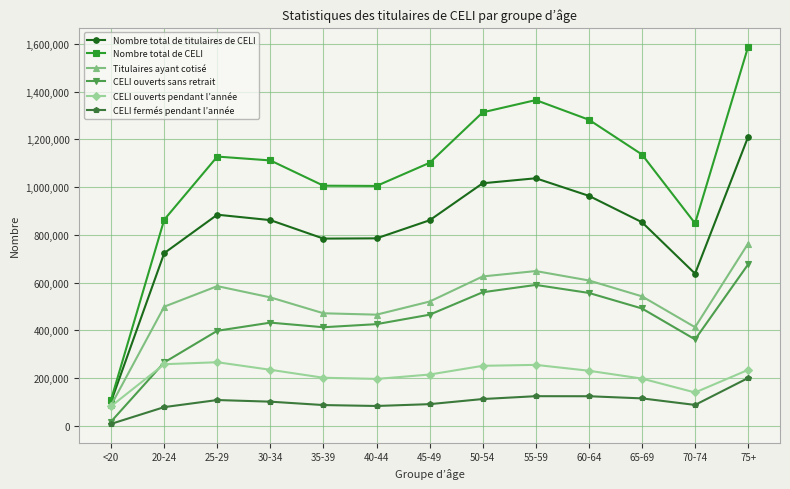

True or false: Titulaires ayant cotisé and Nombre total de titulaires de CELI cross at least once.

False